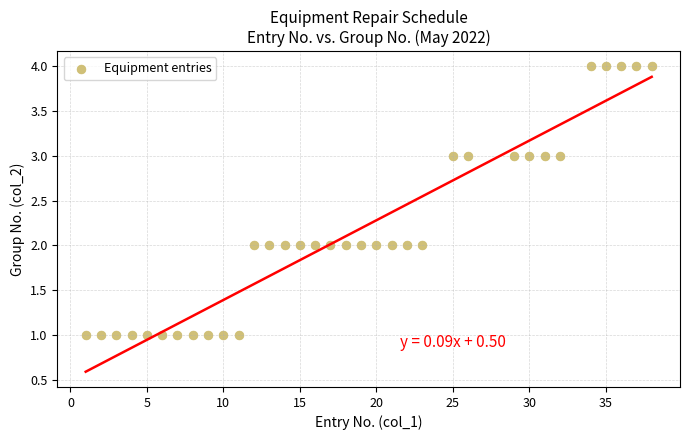

What is the range of Y values (max minus min)?

3